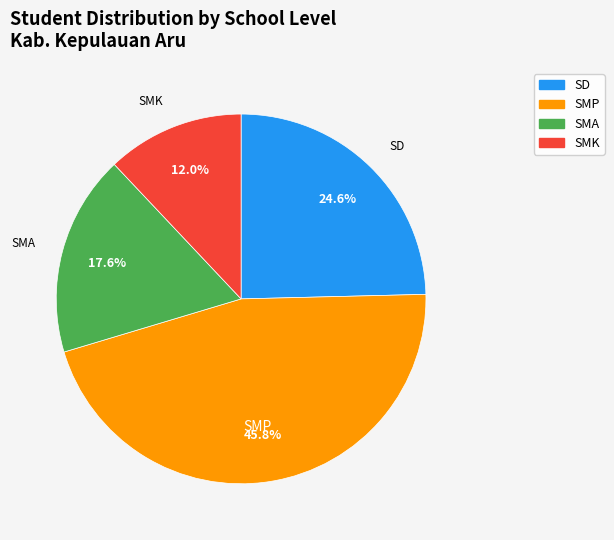

Is there a majority slice in this chart?

No